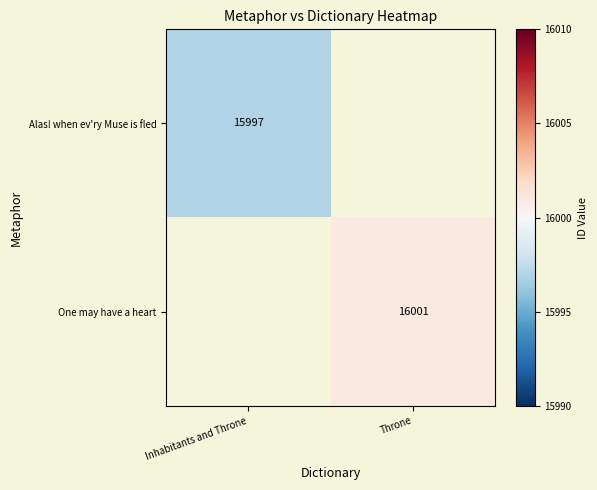

The Alas! when ev'ry Muse is fled series shows 15997 at Inhabitants and Throne. True or false?

True